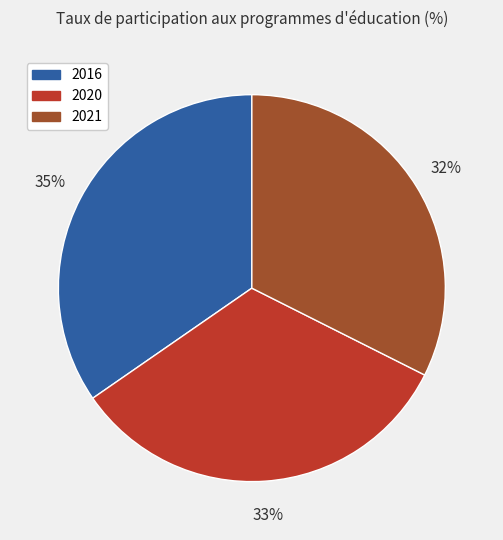

Does 2016 account for over 50% of the chart?

No